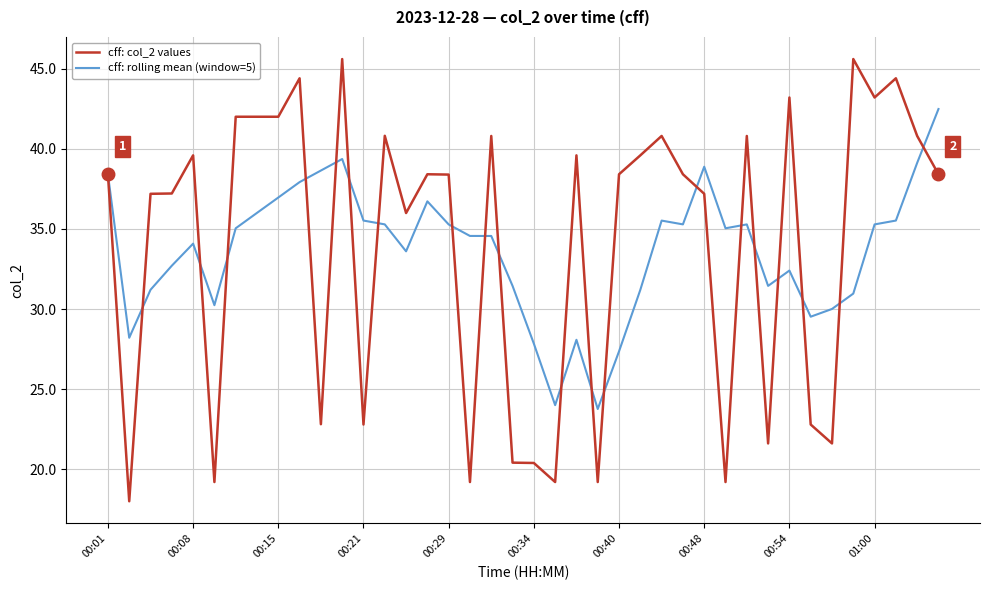

Does the chart display data point markers on the line(s)?

No